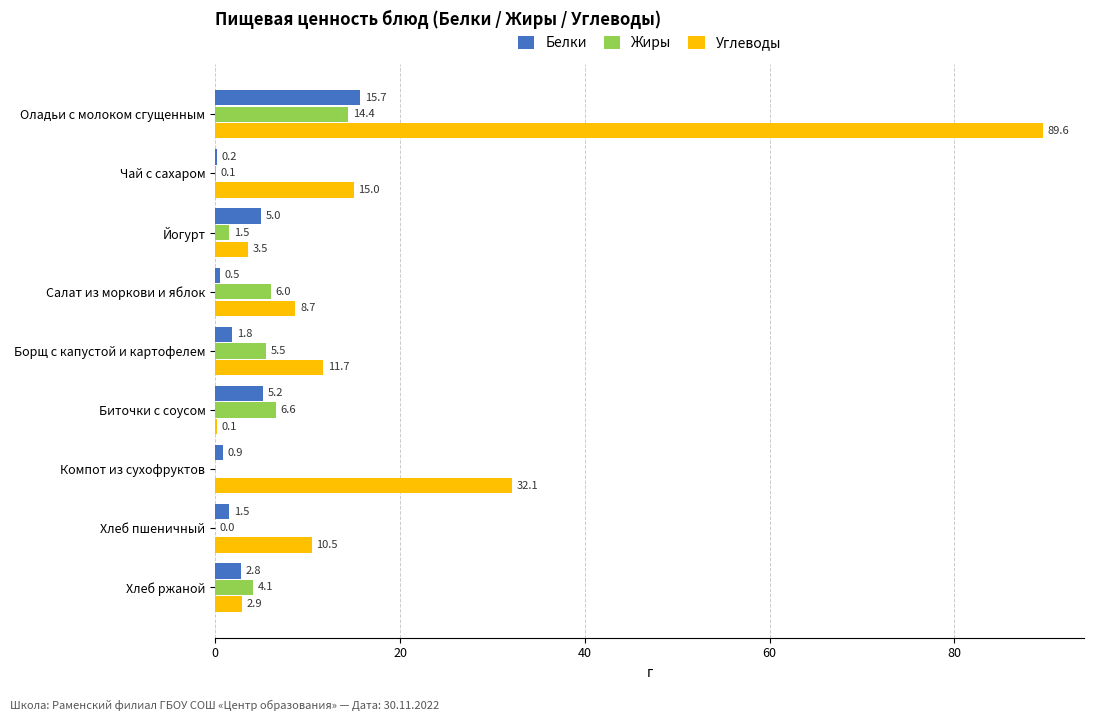

At which category is the sum across all series the highest?

Оладьи с молоком сгущенным